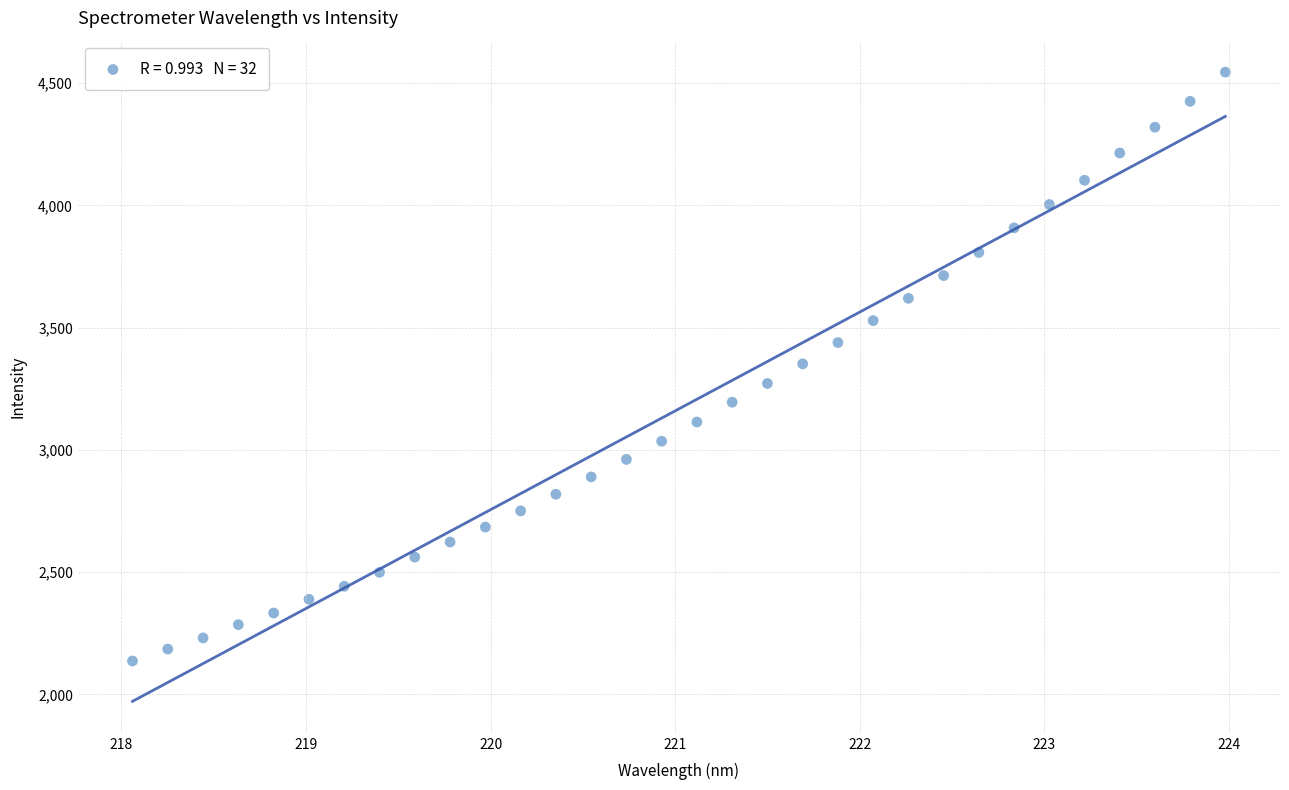

What is the range of X values (max minus min)?

5.9